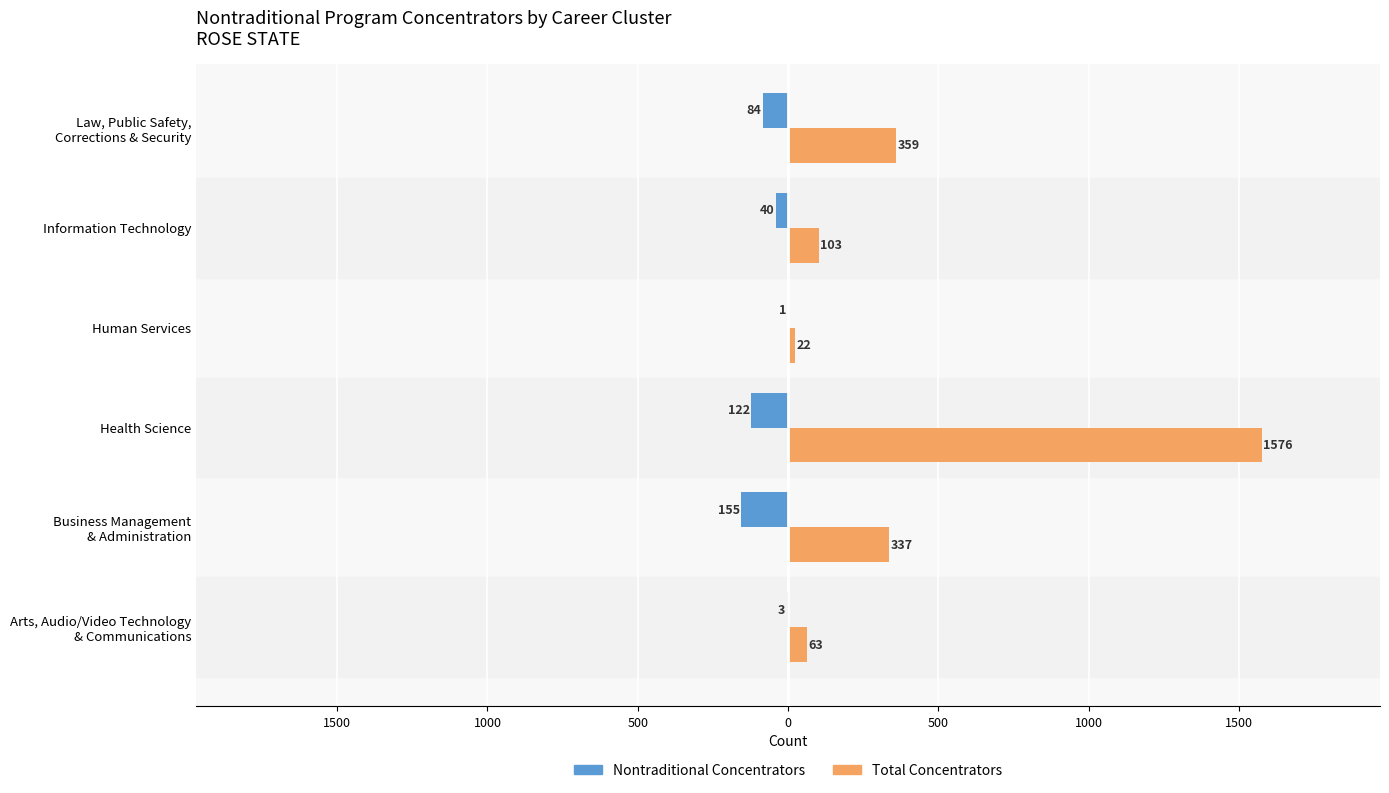

What are all the series names shown in the legend?

Nontraditional Concentrators, Total Concentrators